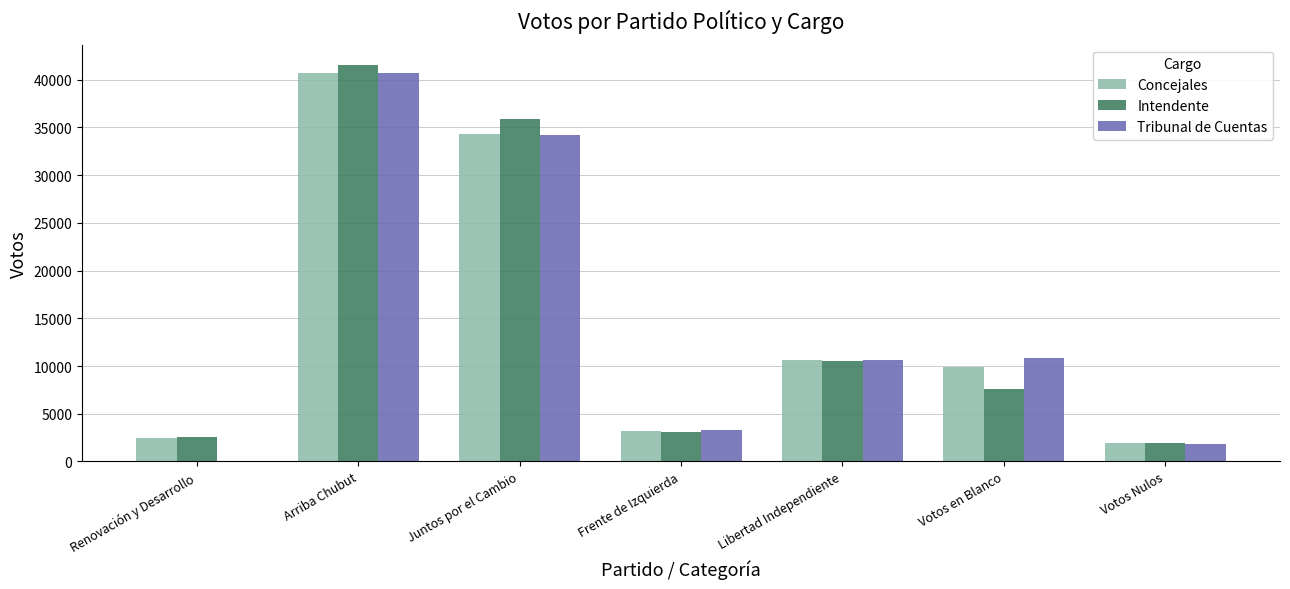

Which series has the widest spread of values?

Tribunal de Cuentas